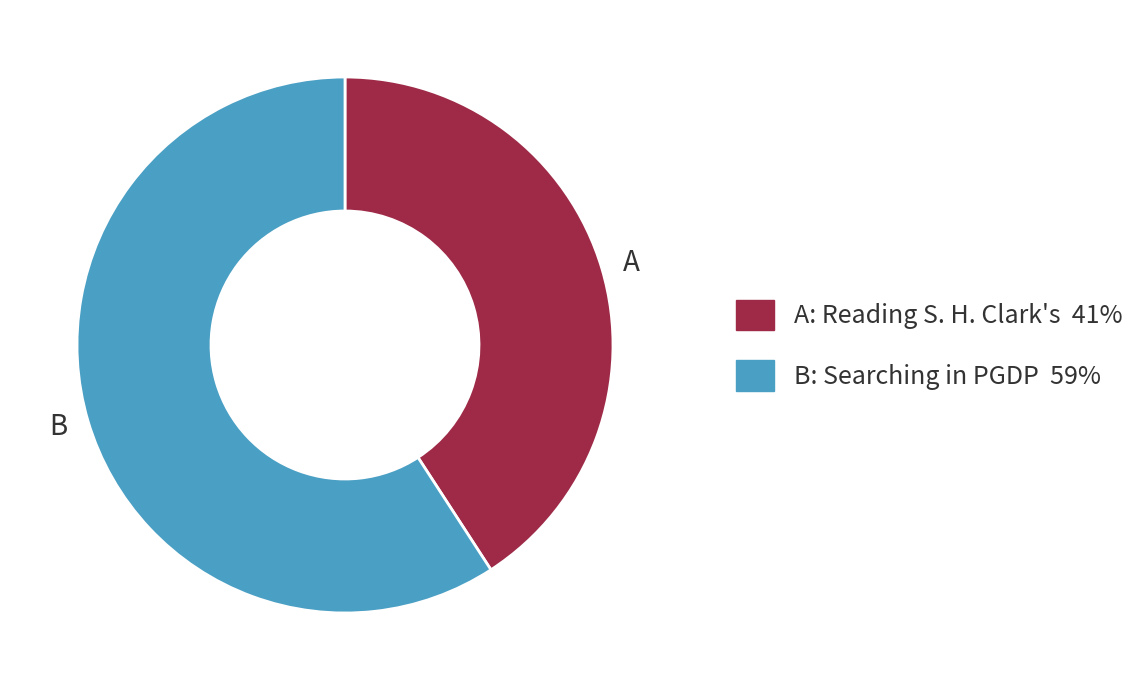

The A slice represents 51% of the pie. True or false?

False